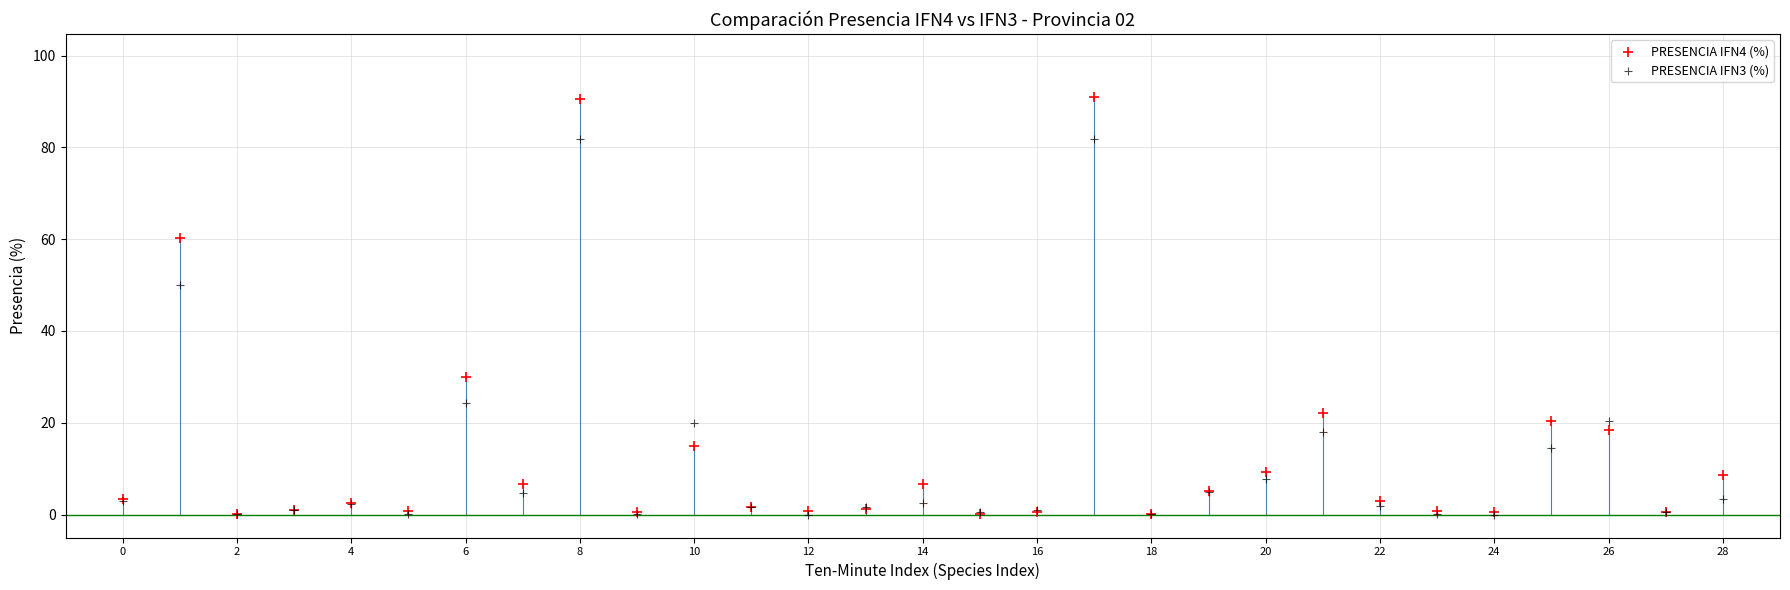

Across all series, what Y value is closest to 45?

50.1